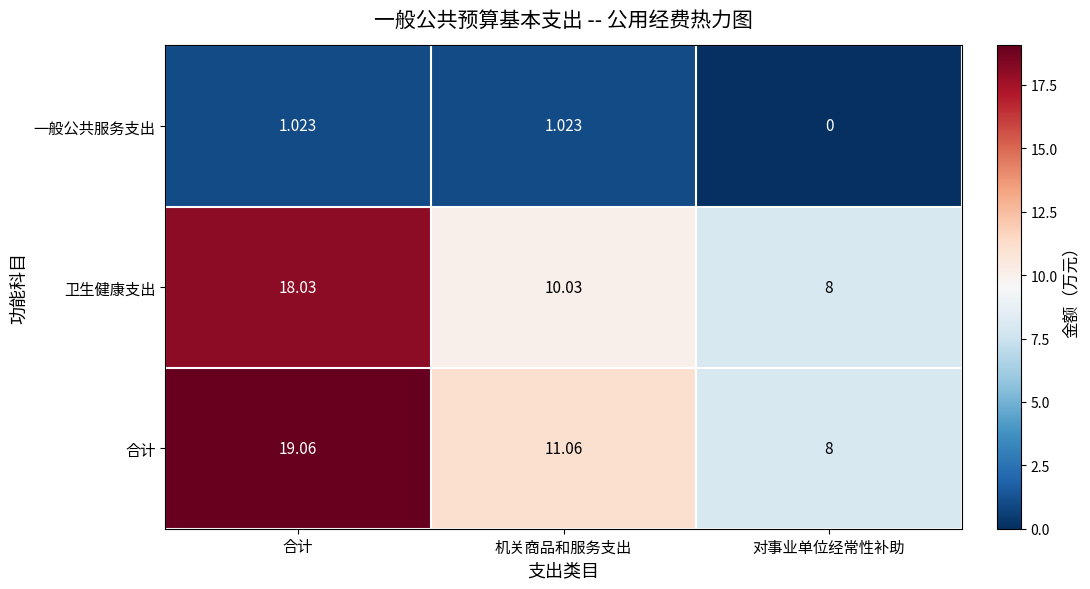

At which category does the chart reach its peak across all series?

合计